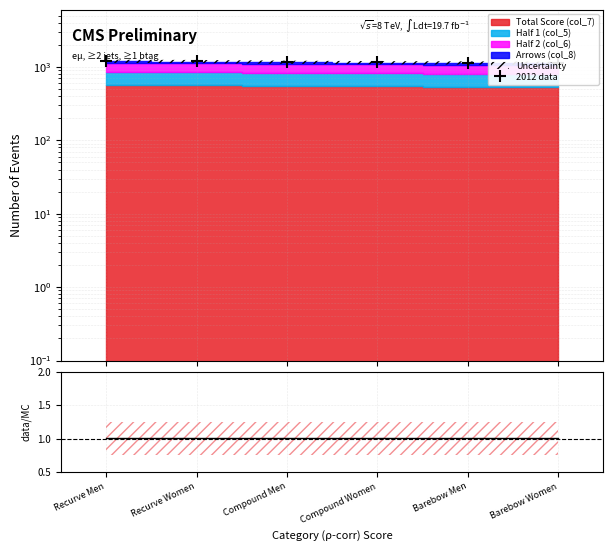

What is the average value of the 2012 data series?

1168.6